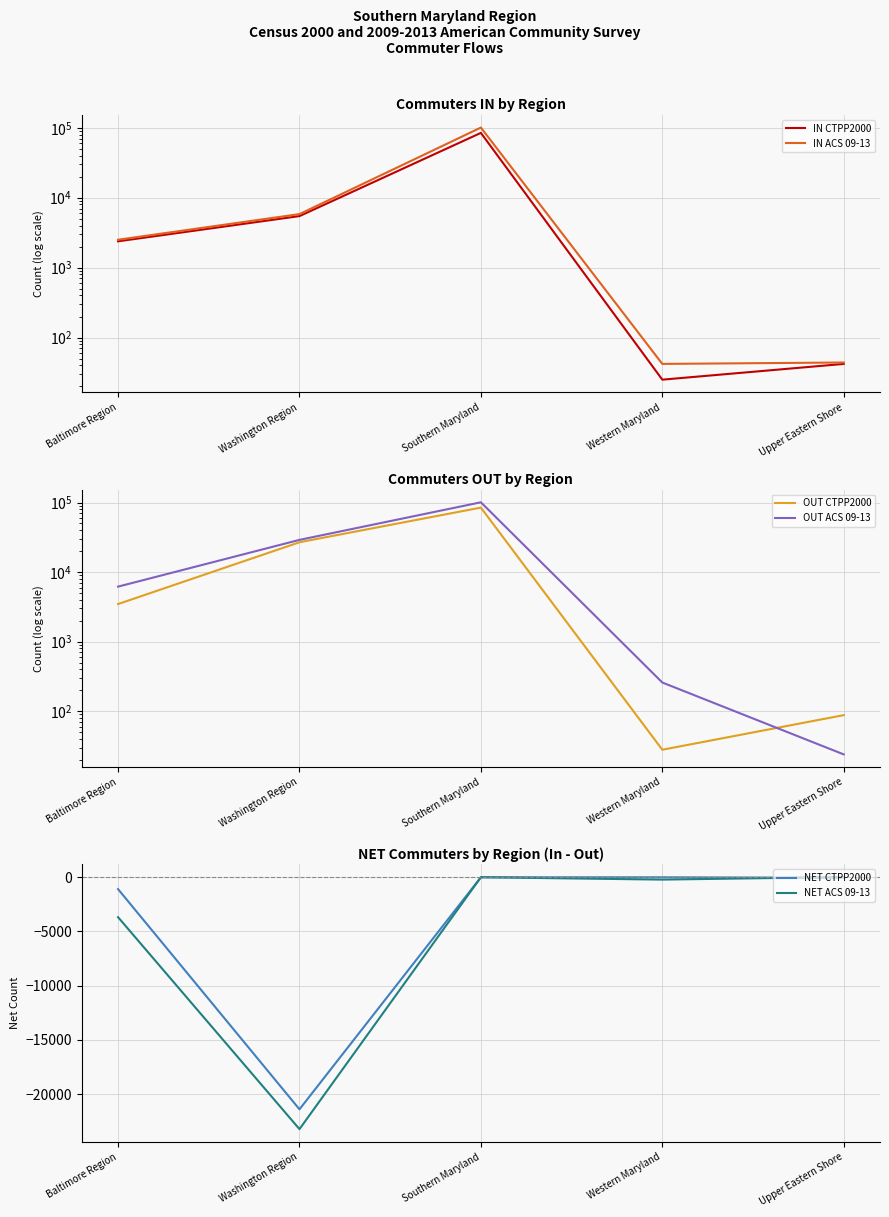

At which category does NET ACS 09-13 reach its first local valley?

Washington Region